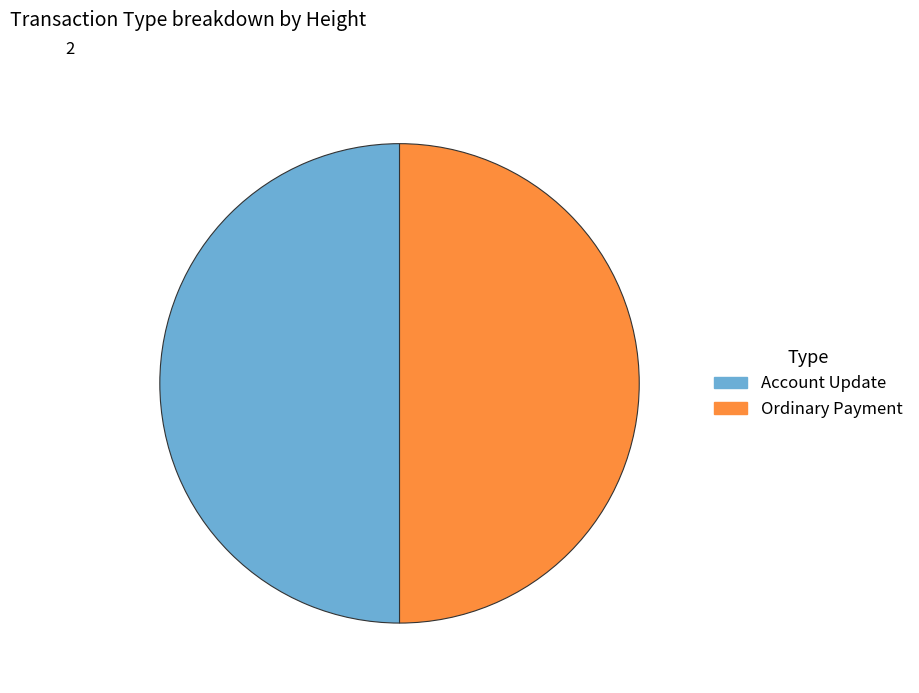

Approximately how many times larger is the value at Ordinary Payment compared to Account Update?

1.0